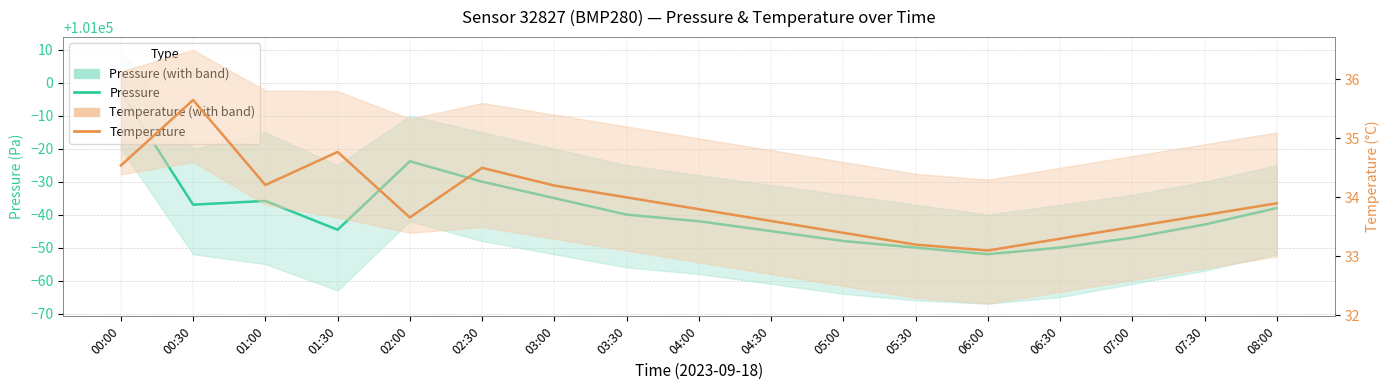

What is the average value of the Pressure series?

100960.9